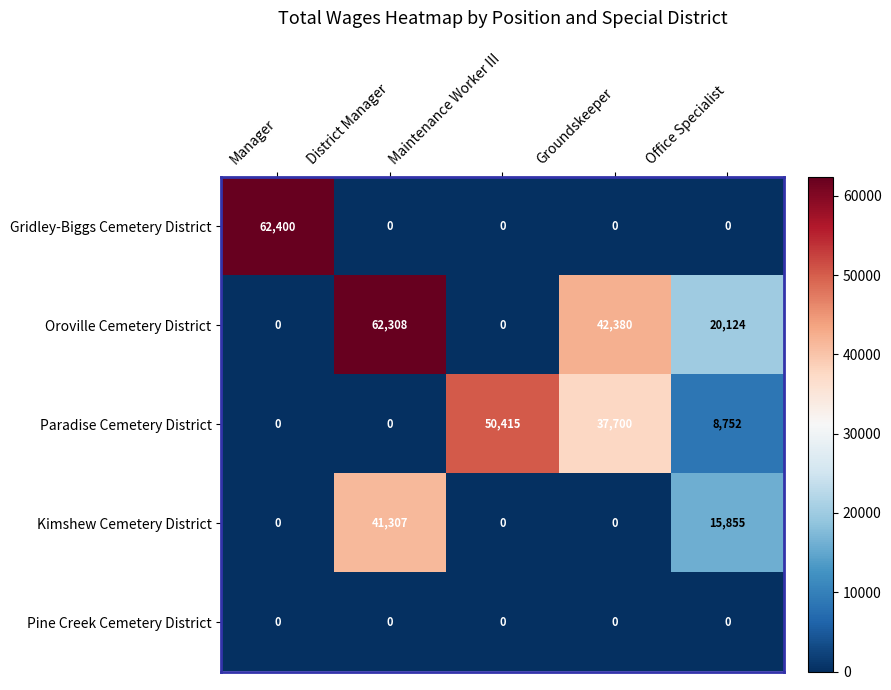

Reading right to left, transcribe all the data shown in this chart.

Gridley-Biggs Cemetery District: 0	0	0	0	62400
Oroville Cemetery District: 20124	42380	0	62308	0
Paradise Cemetery District: 8752	37700	50415	0	0
Kimshew Cemetery District: 15855	0	0	41307	0
Pine Creek Cemetery District: 0	0	0	0	0